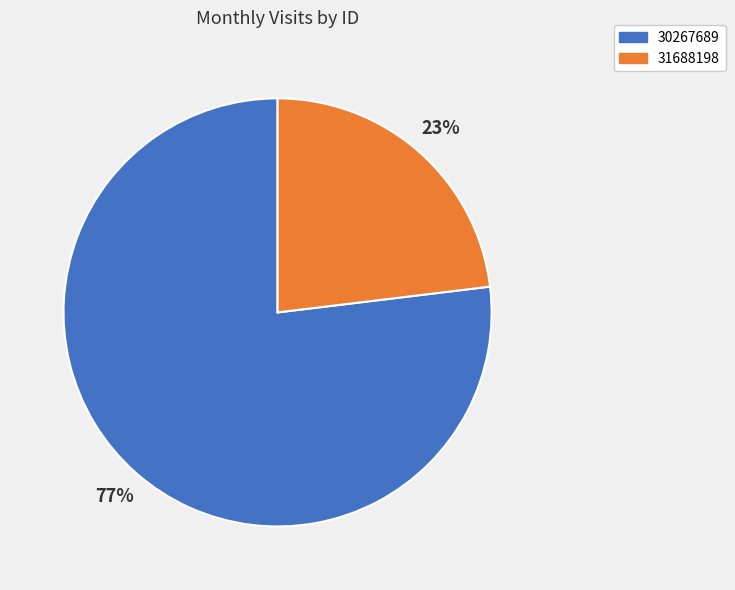

To the nearest percent, what percentage of the pie is 31688198?

23%